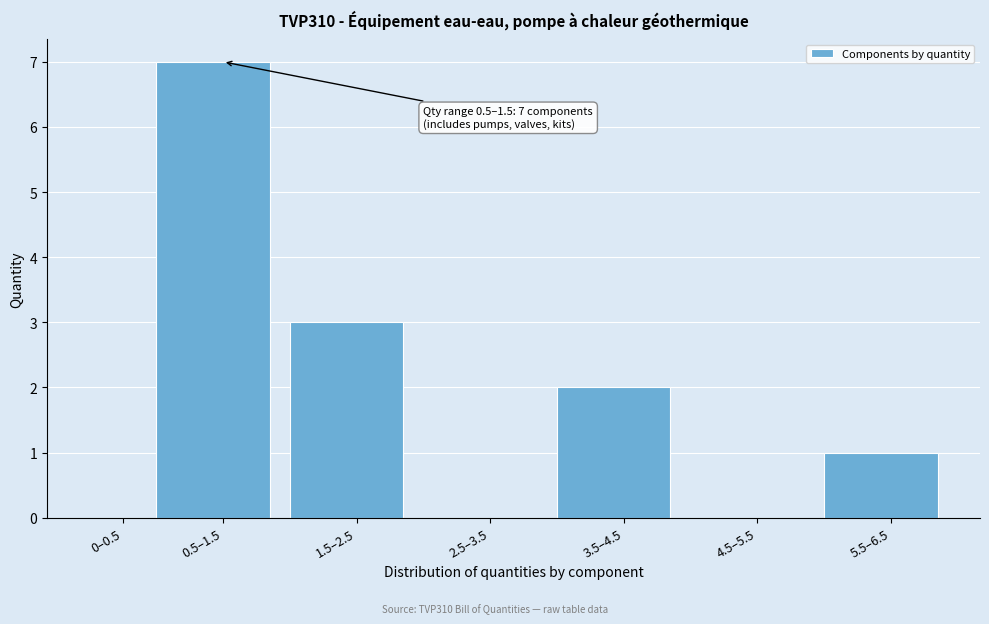

Reading left to right, list all the values displayed in this chart.

0–0.5=0	0.5–1.5=7	1.5–2.5=3	2.5–3.5=0	3.5–4.5=2	4.5–5.5=0	5.5–6.5=1